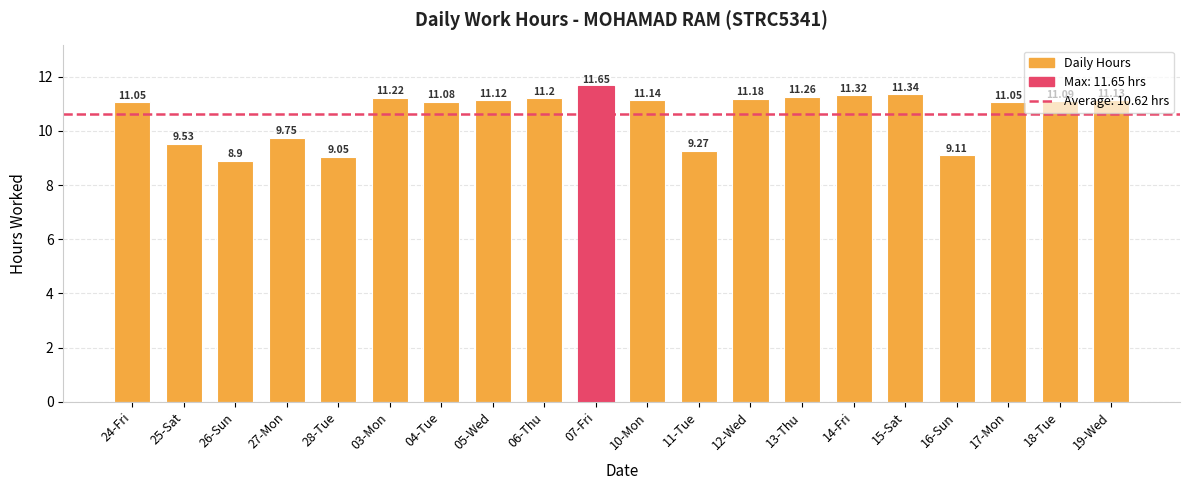

The value at 10-Mon is 6.5. True or false?

False